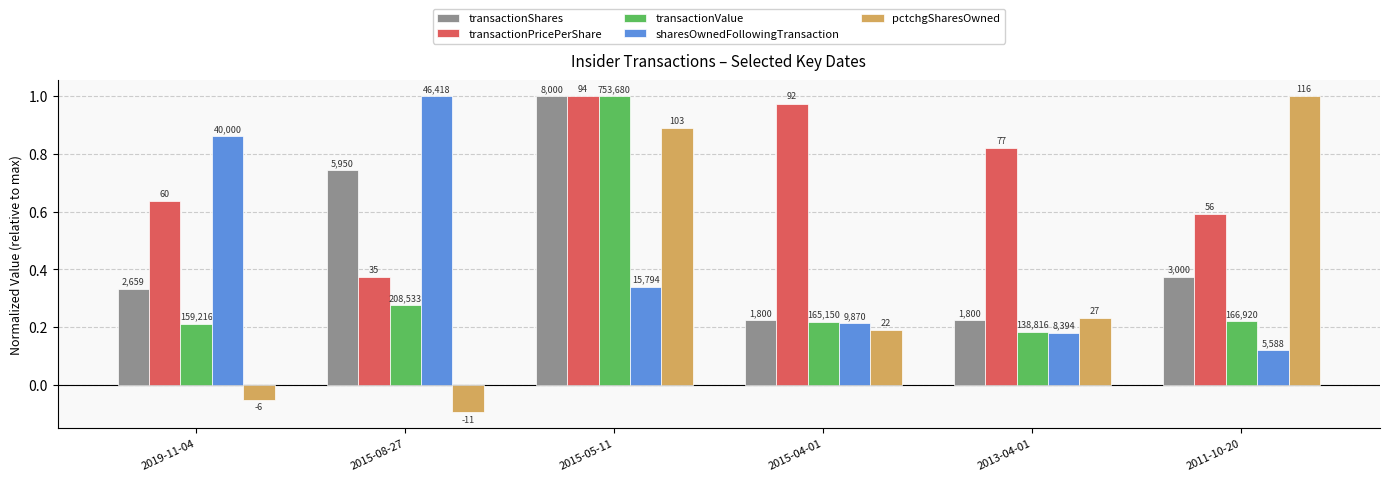

Which series has the widest spread of values?

pctchgSharesOwned